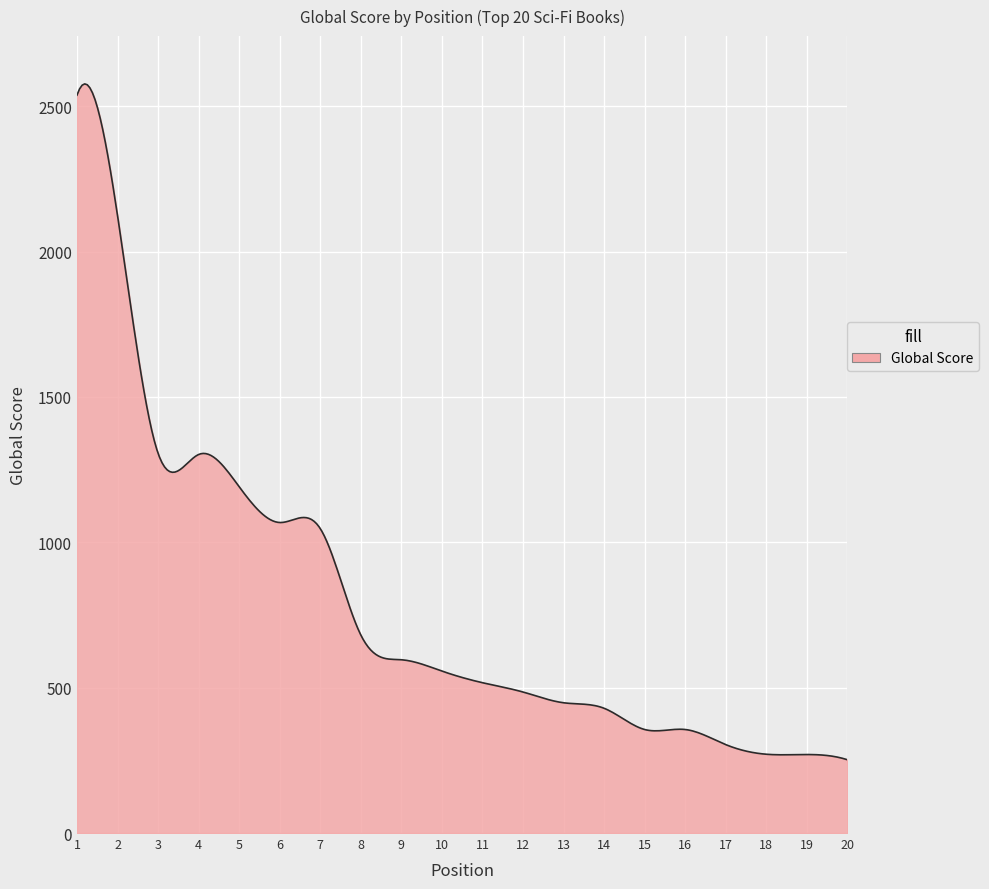

What is the minimum value shown in the chart?

252.0